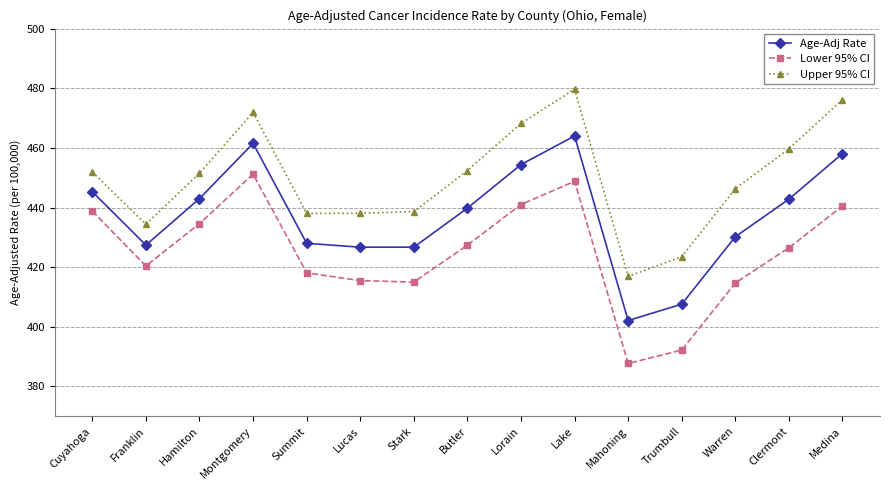

What position from the right is Medina?

1